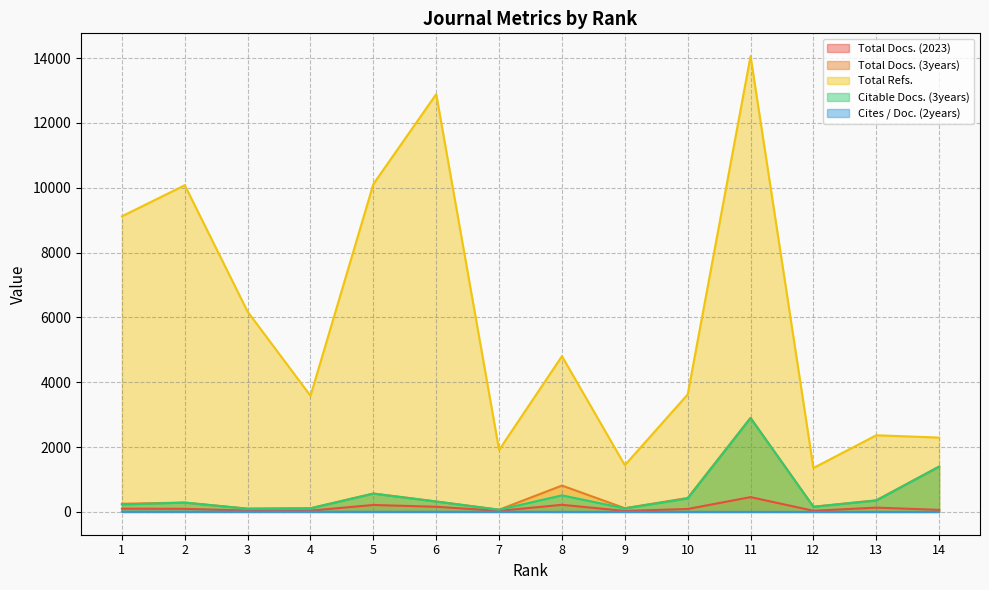

At how many categories does at least one series exceed 8679?

5